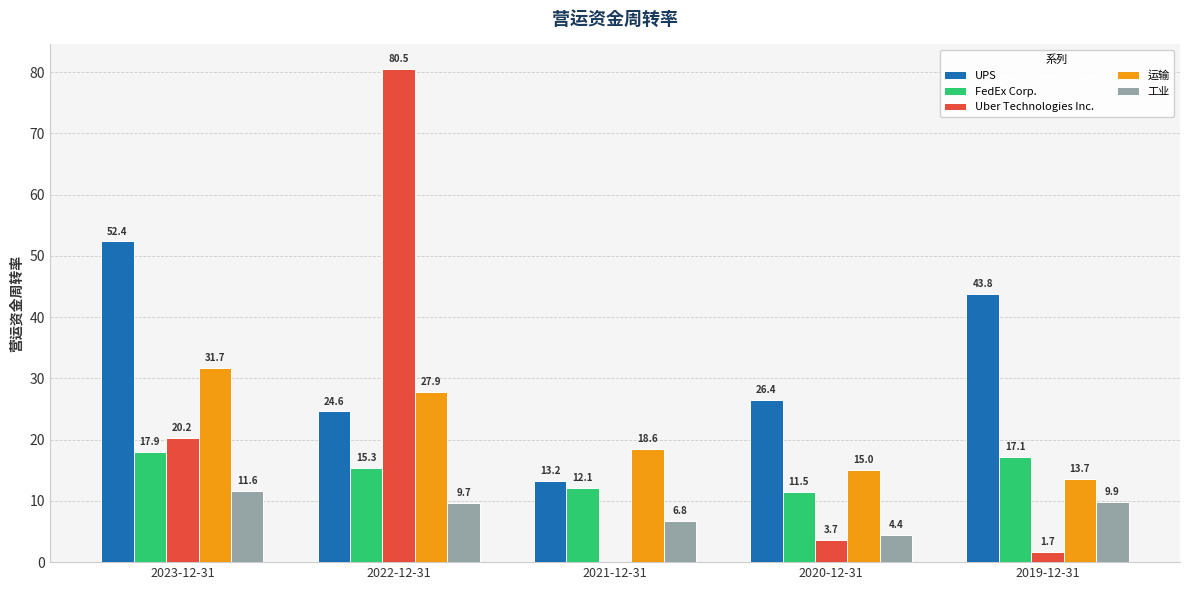

Which category has the highest value across all series?

2022-12-31